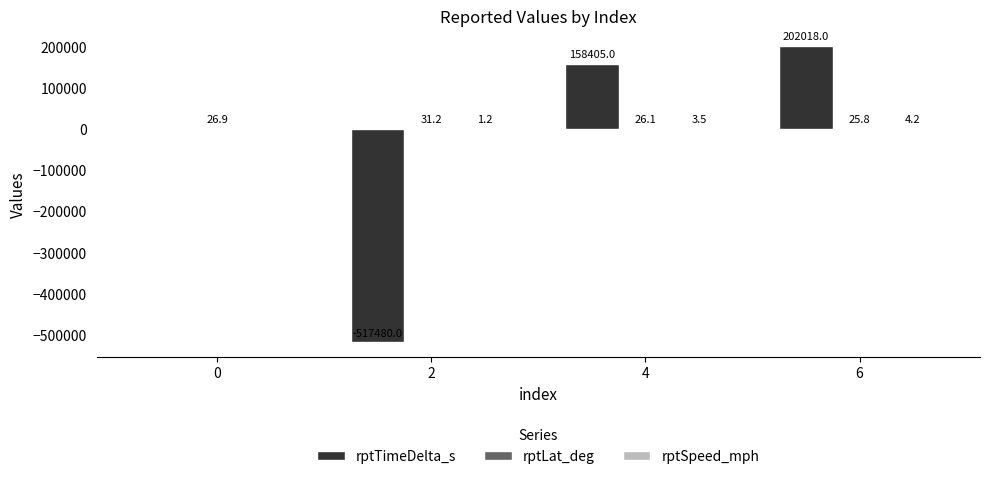

At which category is the sum across all series the highest?

6